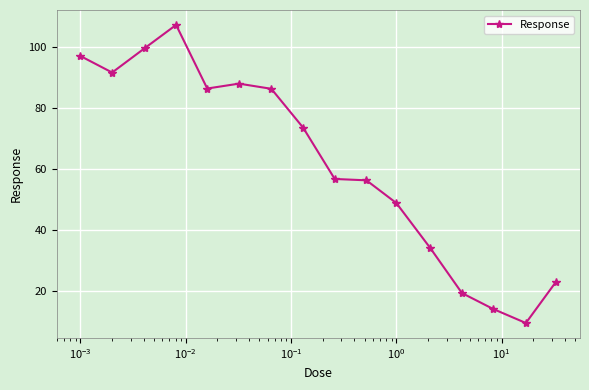

What is the minimum value shown in the chart?

9.5